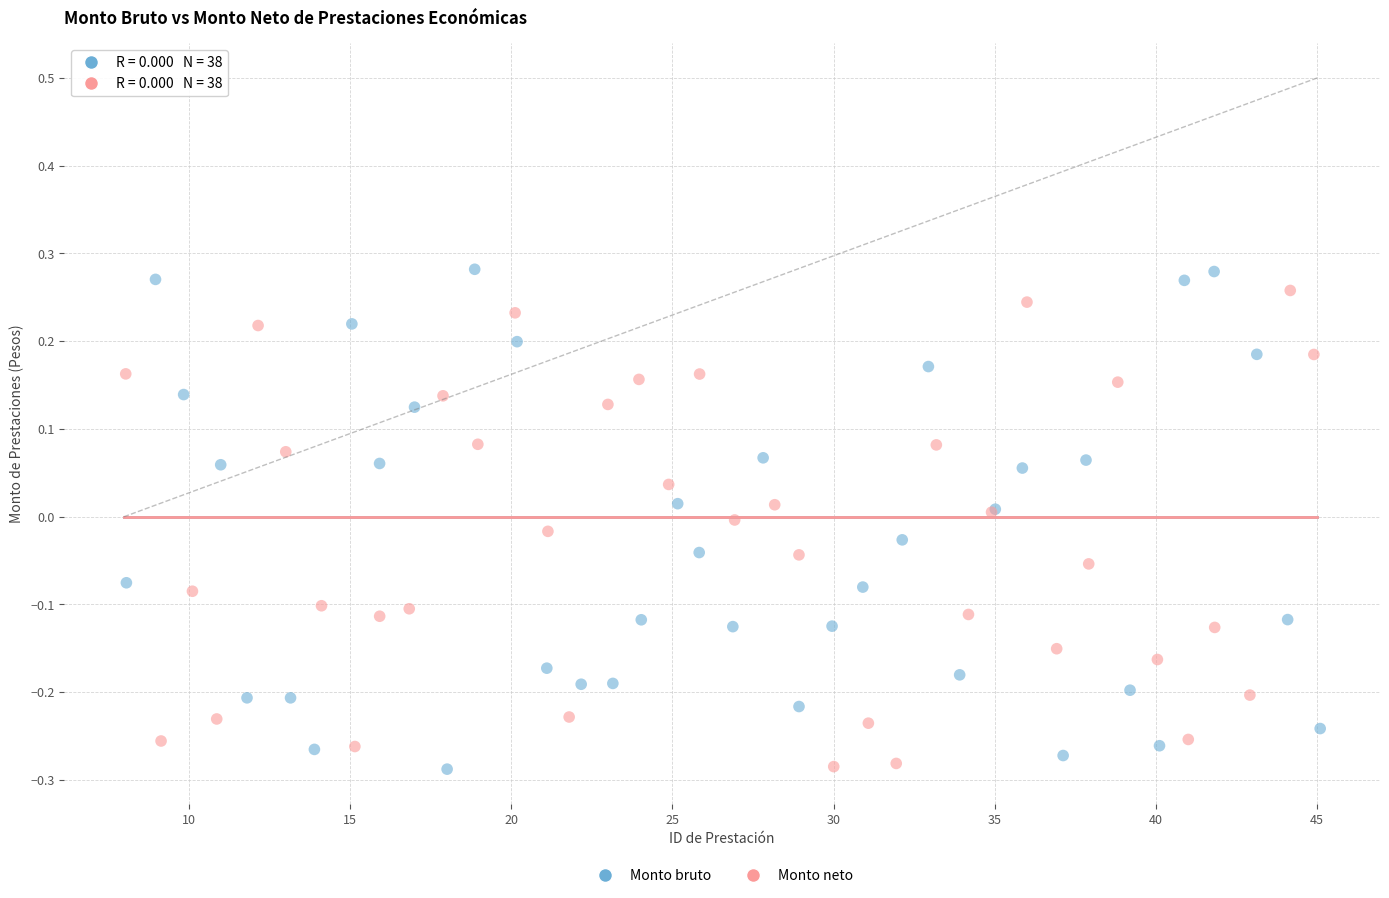

Which series contains the highest Y value?

Monto bruto